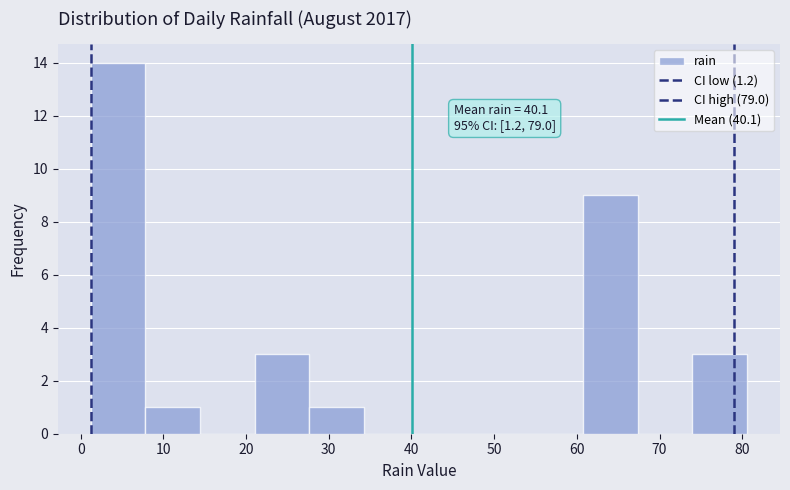

Which range on the x-axis has the tallest bar?

1 to 8